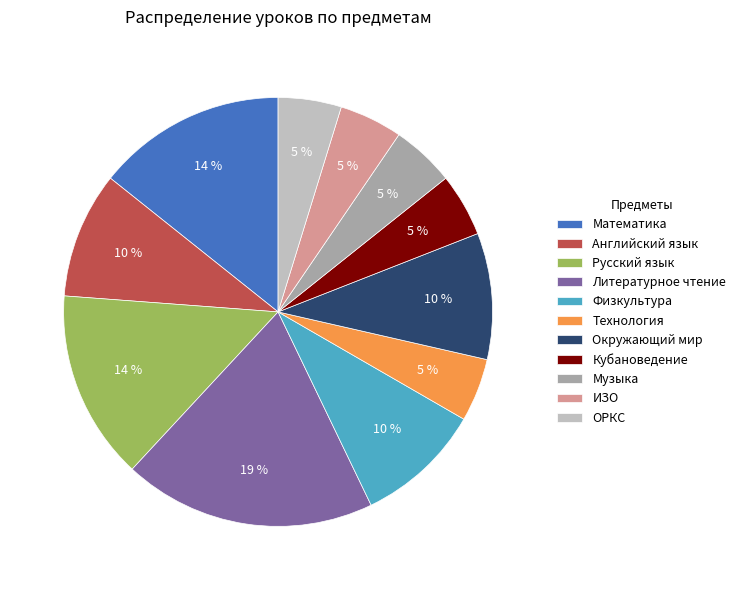

Approximately how many times larger is the value at Английский язык compared to Русский язык?

0.7